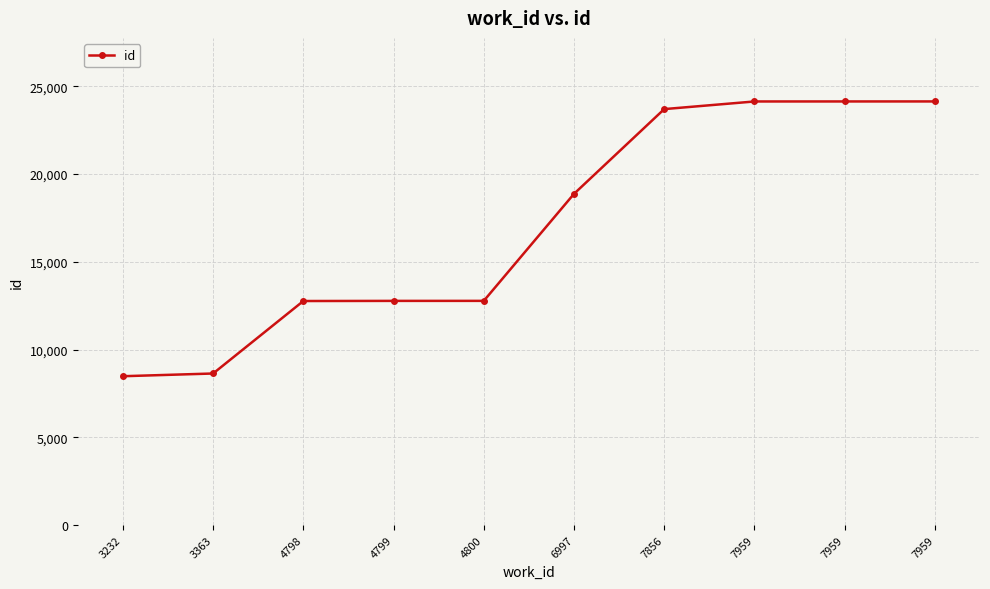

What is the difference between the values at 7959 and 4798?

11372